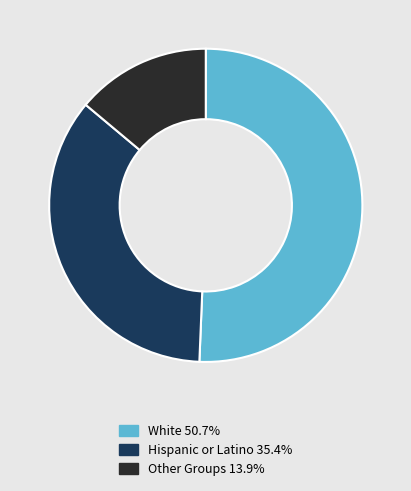

Is there a majority slice in this chart?

Yes